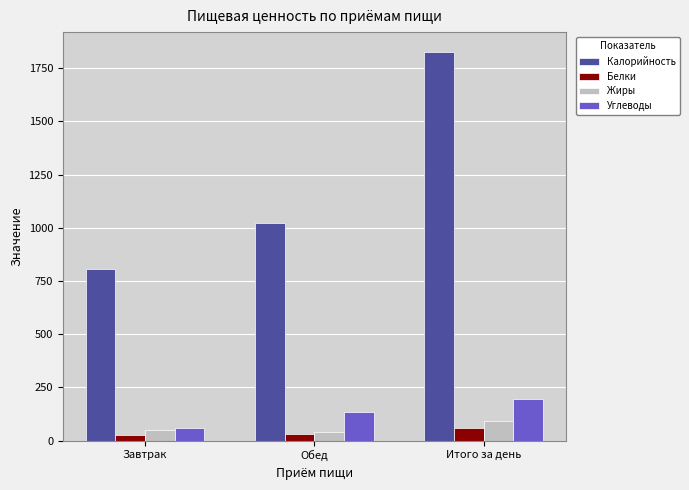

What are all the series names shown in the legend?

Калорийность, Белки, Жиры, Углеводы